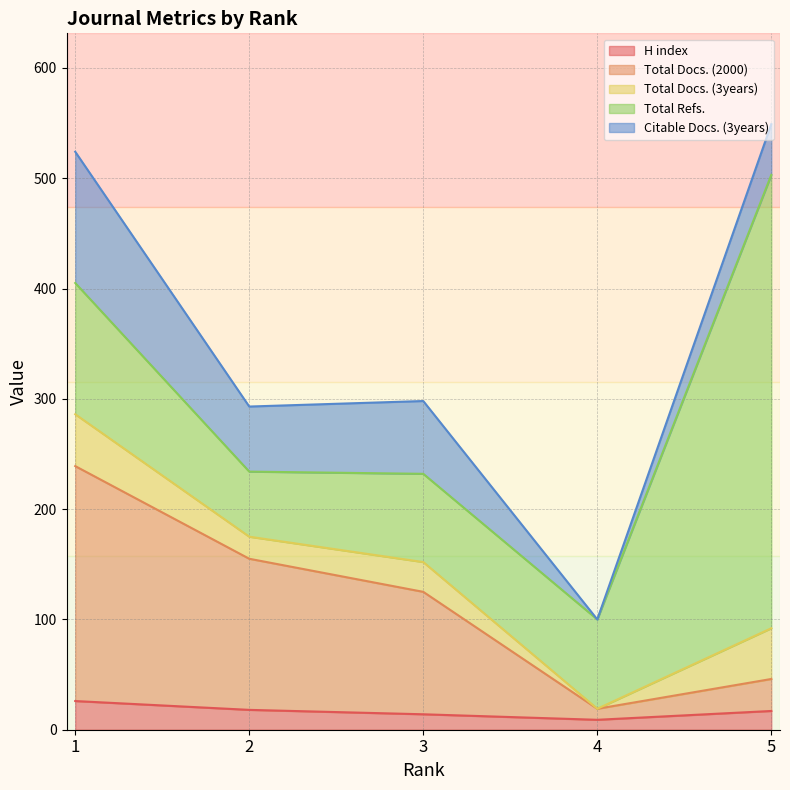

What is the difference between the maximum and minimum values in the H index series?

17